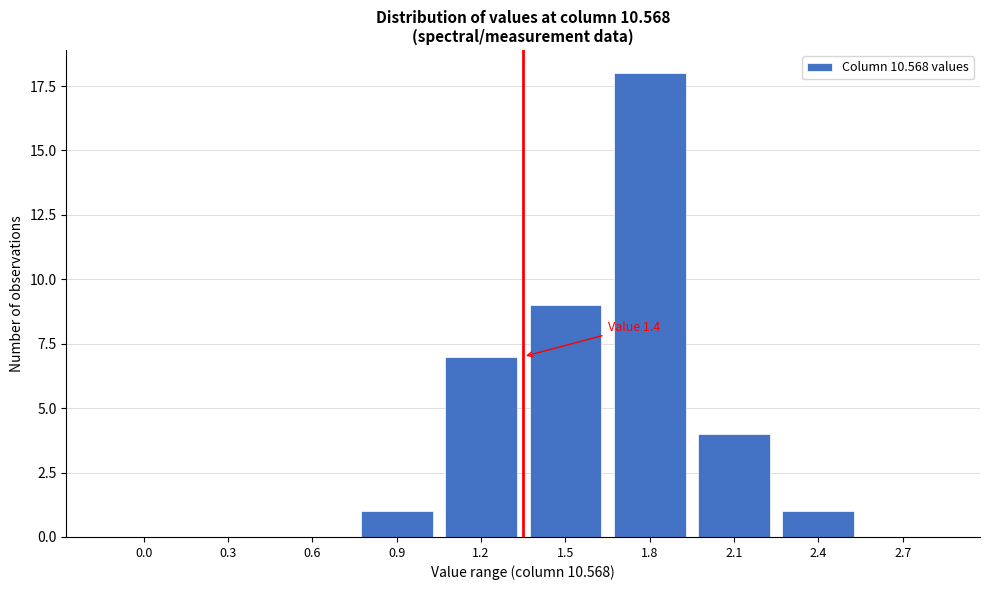

Reading right to left, extract all data points from this chart.

2.7=0	2.4=1	2.1=4	1.8=18	1.5=9	1.2=7	0.9=1	0.6=0	0.3=0	0.0=0